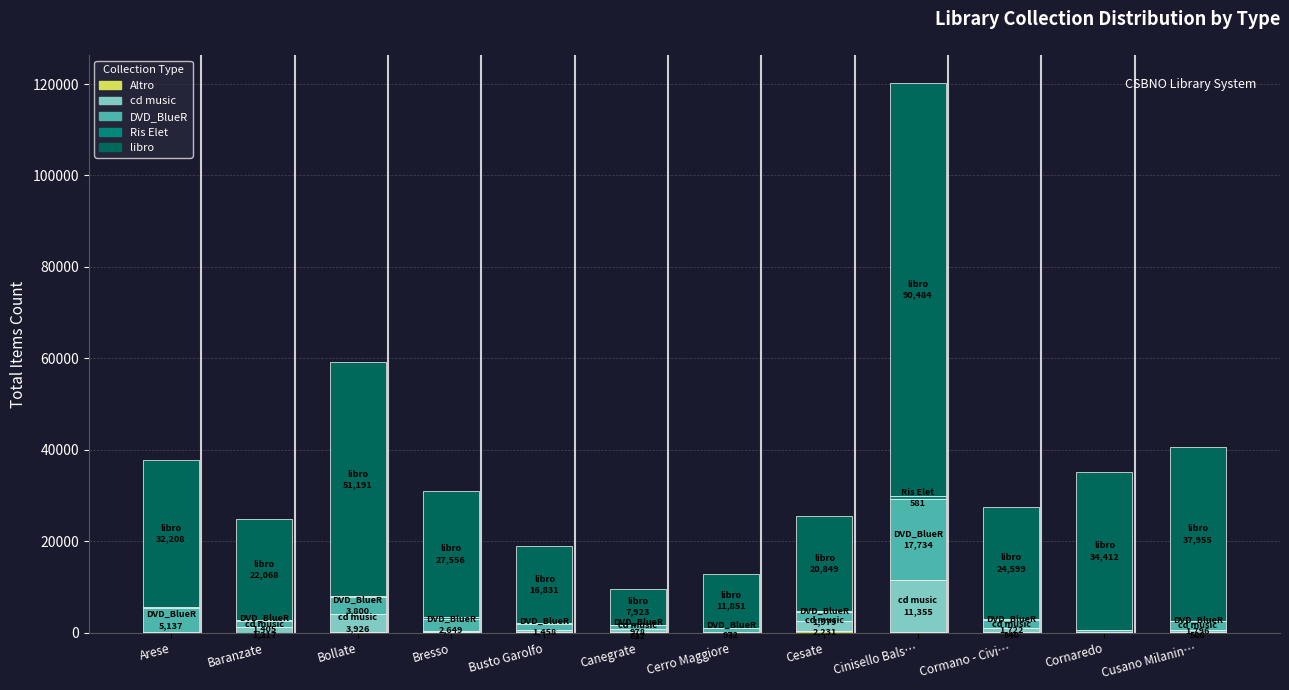

What is the difference between the maximum and minimum values in the Ris Elet series?

578